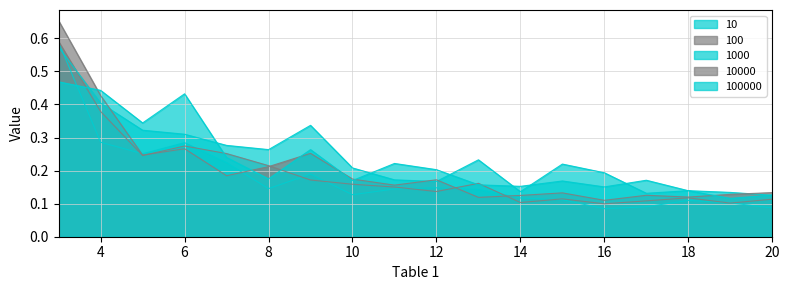

At how many categories does at least one series exceed 0?

18